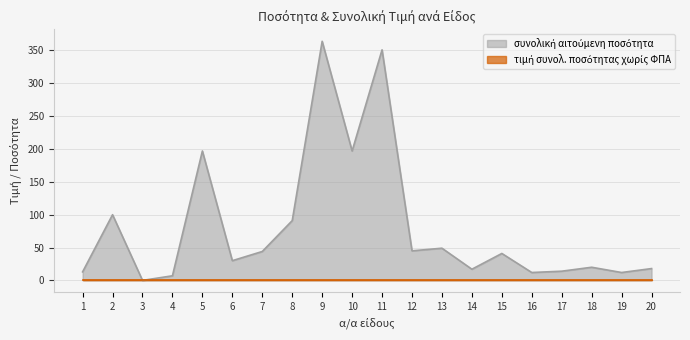

True or false: the data has more than 1 interior local peaks.

True